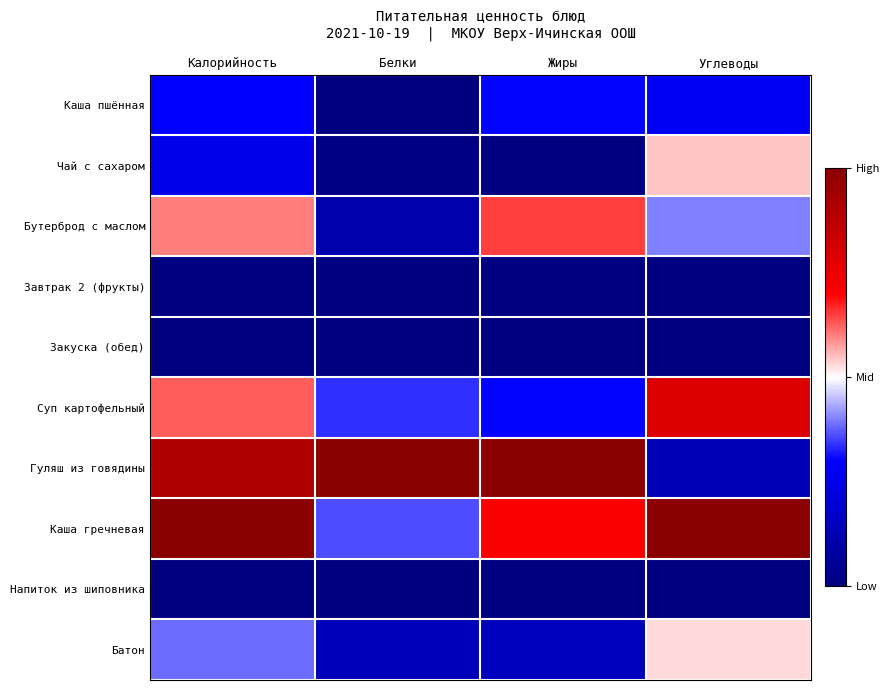

Reading left to right, extract all data points from this chart.

Каша пшённая: Калорийность=0.3	Белки=0.0	Жиры=0.3	Углеводы=0.3
Чай с сахаром: Калорийность=0.3	Белки=0.0	Жиры=0.0	Углеводы=0.5
Бутерброд с маслом: Калорийность=0.6	Белки=0.1	Жиры=0.7	Углеводы=0.4
Завтрак 2 (фрукты): Калорийность=0.0	Белки=0.0	Жиры=0.0	Углеводы=0.0
Закуска (обед): Калорийность=0.0	Белки=0.0	Жиры=0.0	Углеводы=0.0
Суп картофельный: Калорийность=0.6	Белки=0.3	Жиры=0.3	Углеводы=0.8
Гуляш из говядины: Калорийность=0.9	Белки=1.0	Жиры=1.0	Углеводы=0.1
Каша гречневая: Калорийность=1.0	Белки=0.4	Жиры=0.7	Углеводы=1.0
Напиток из шиповника: Калорийность=0.0	Белки=0.0	Жиры=0.0	Углеводы=0.0
Батон: Калорийность=0.4	Белки=0.1	Жиры=0.1	Углеводы=0.5